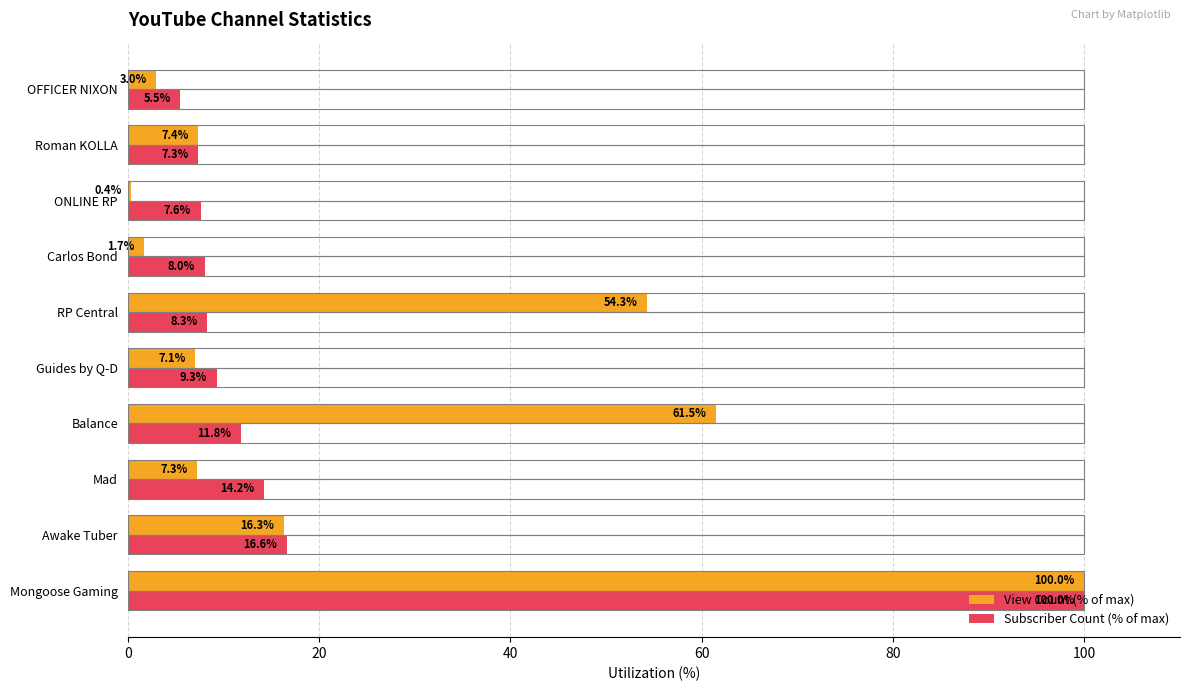

List the series in order of their overall mean, lowest first.

Subscriber Count (% of max), View Count (% of max)